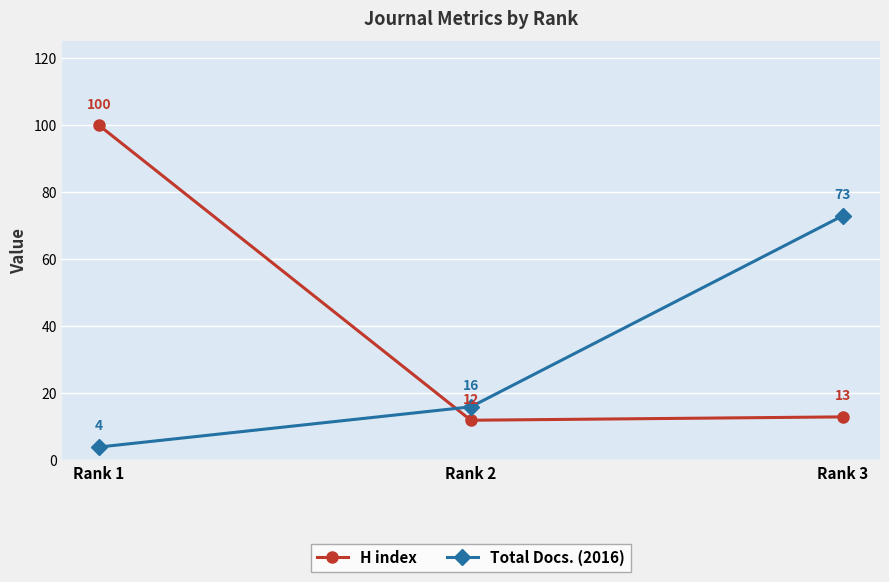

Which category has the lowest value in the Total Docs. (2016) series?

Rank 1